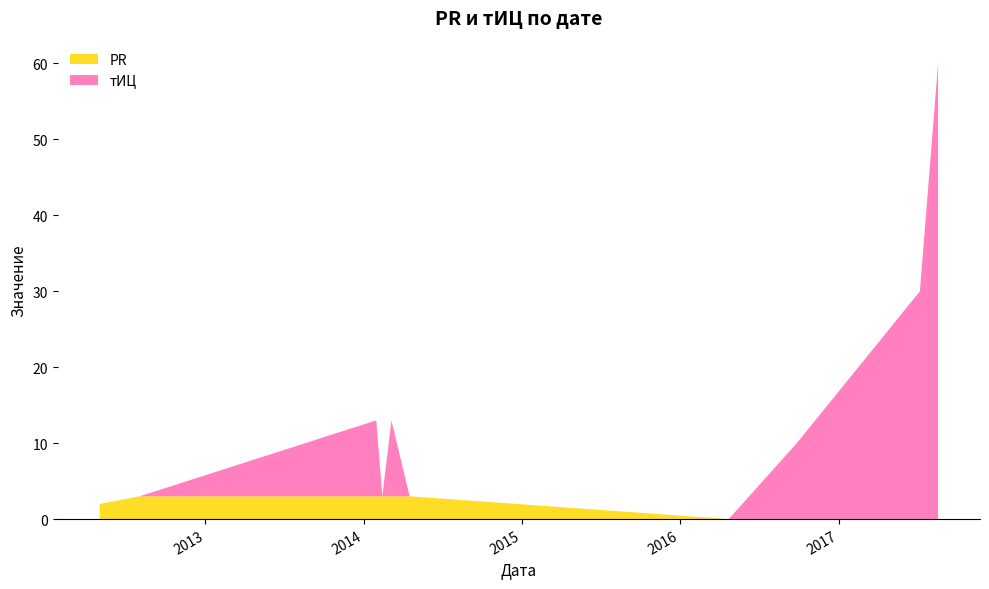

Reading left to right, what are all the values shown in this chart?

PR: 2	3	3	3	3	3	0	0	0	0
тИЦ: 0	0	10	0	10	0	0	10	30	60